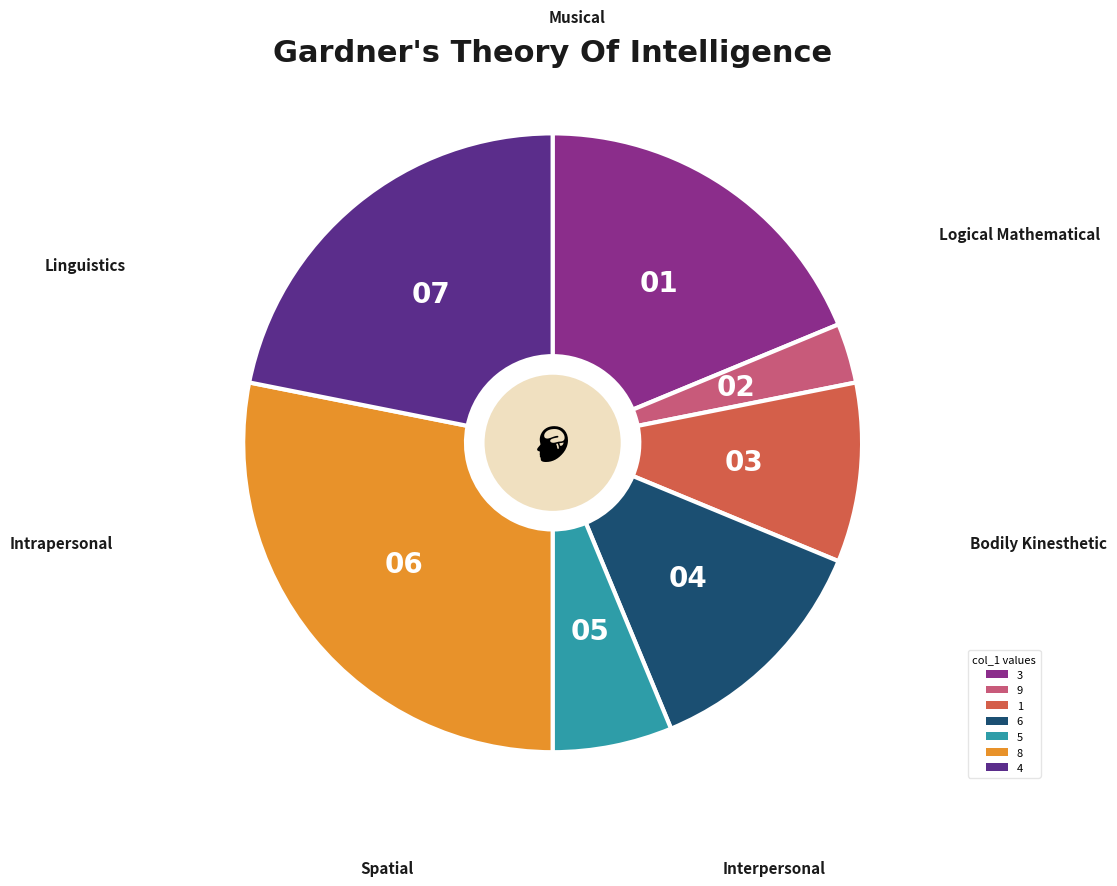

Which category has the biggest portion of the pie?

8